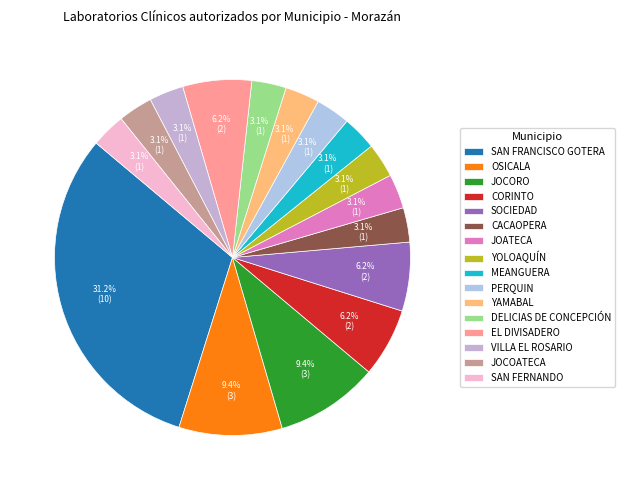

Is it true that PERQUIN is 16% of the pie?

False